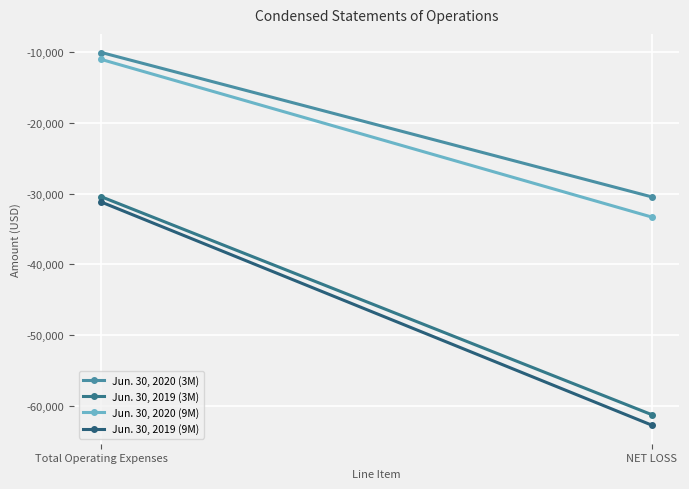

Count the Jun. 30, 2020 (3M) values in the range -30451 to -10011.

2